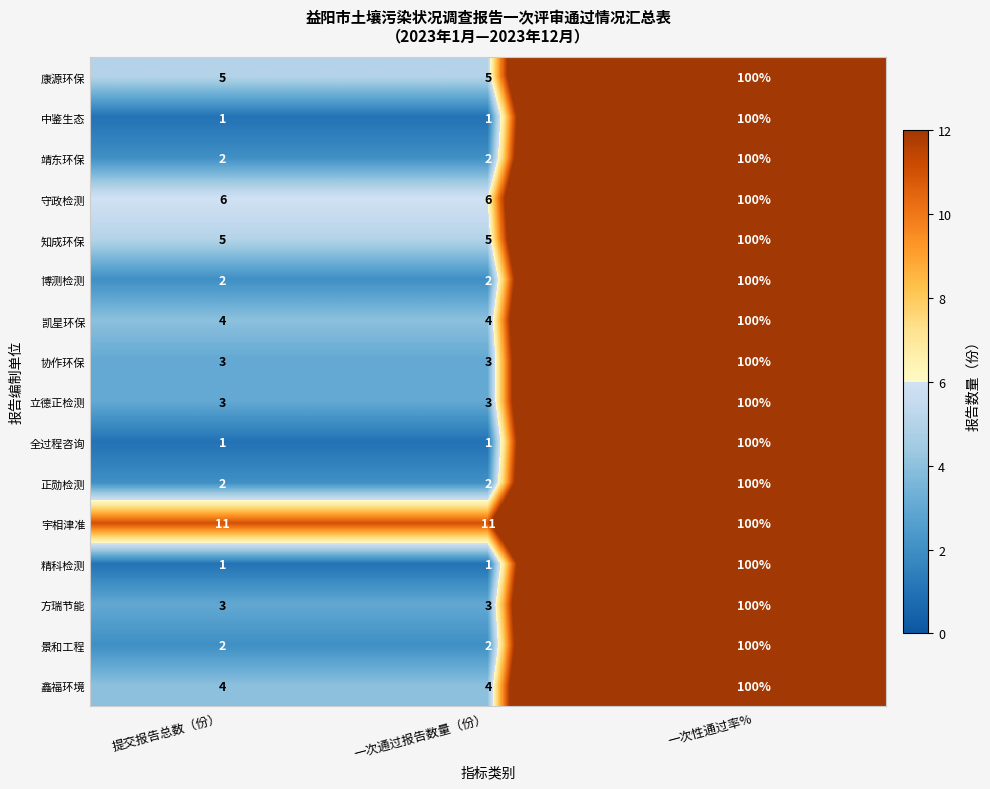

Is it true that 全过程咨询 equals 1 at 一次通过报告数量（份）?

True